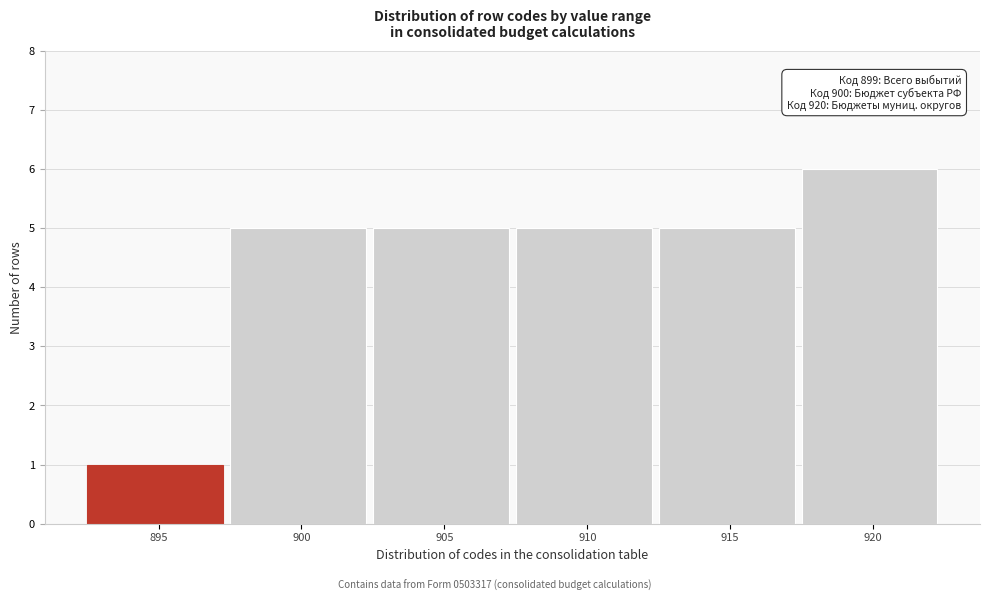

Reading left to right, what are all the values shown in this chart?

1	5	5	5	5	6